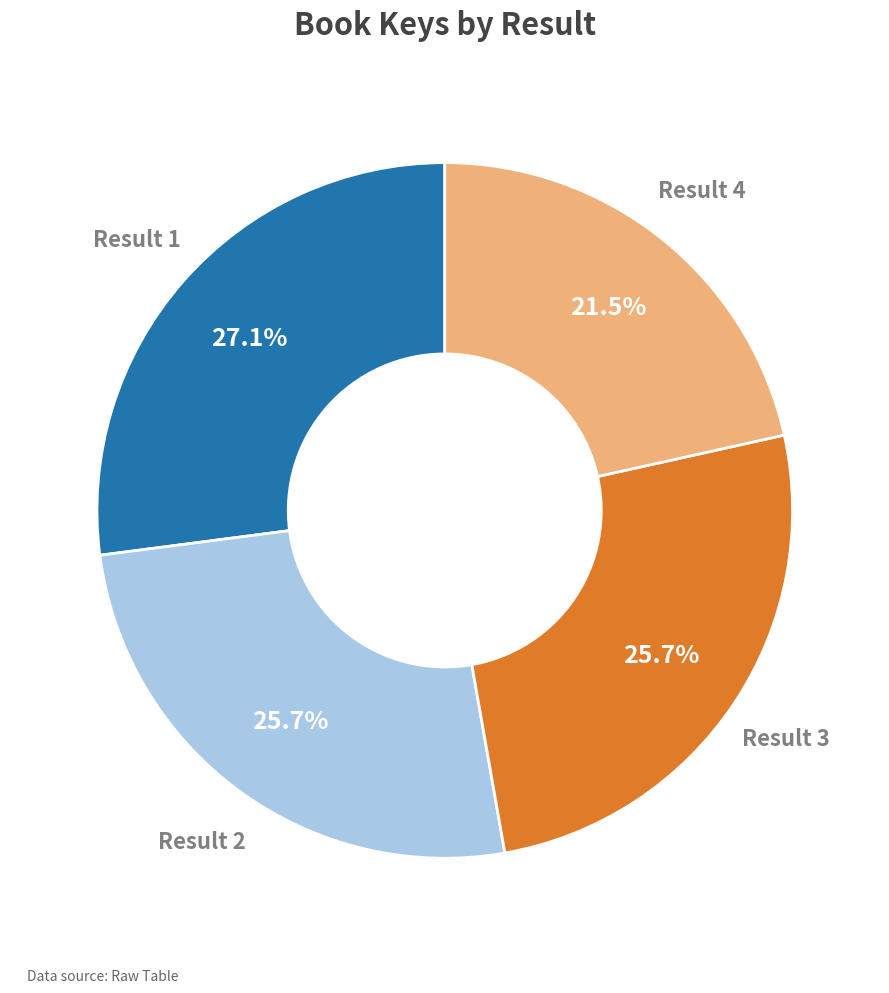

To the nearest percent, what is the average slice percentage?

25%